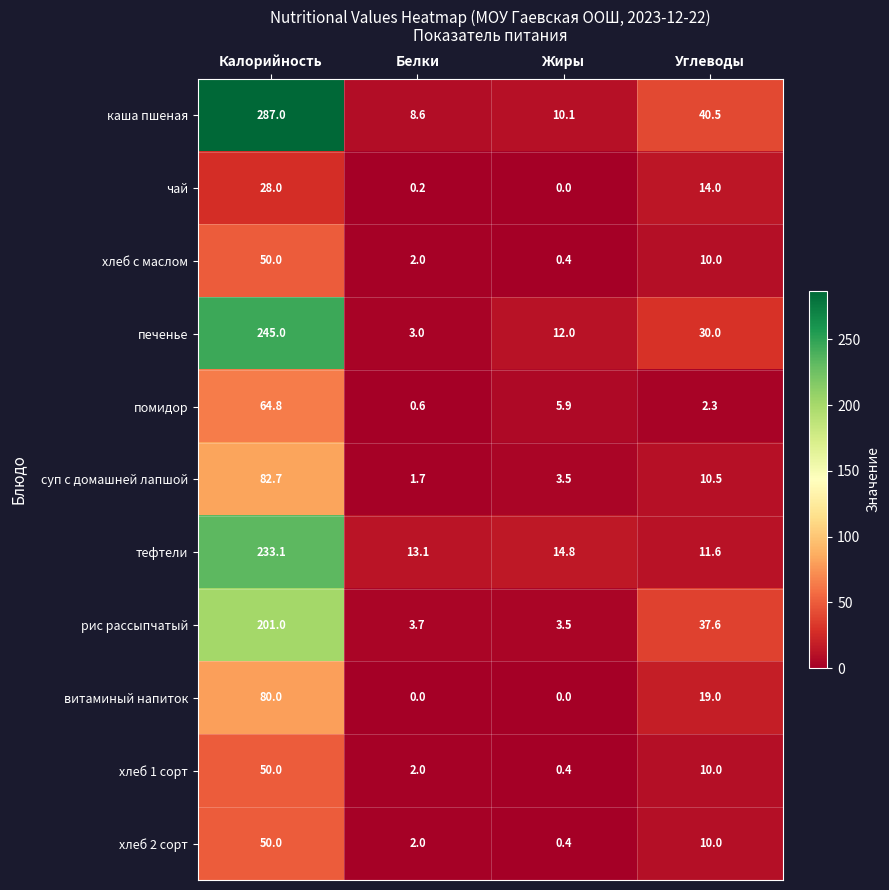

Read the хлеб 2 сорт value at Жиры.

0.4